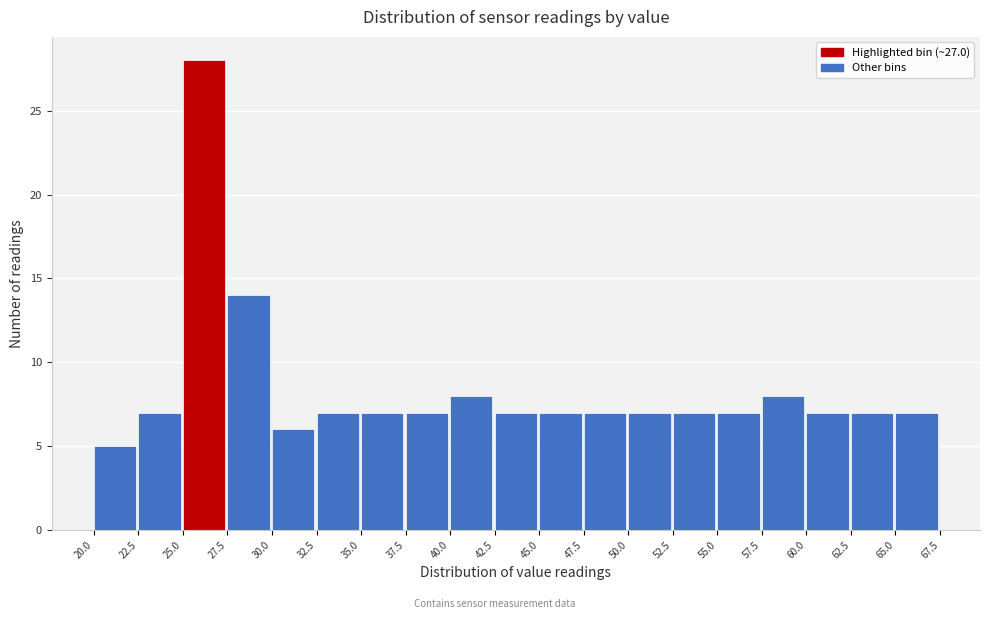

Reading left to right, transcribe this chart: for each bar, give the range it covers on the x-axis and its height. The values are not printed on the chart, so give them approximately, as read against the axis.

20.0 to 22.5: 5
22.5 to 25.0: 7
25.0 to 27.5: 28
27.5 to 30.0: 14
30.0 to 32.5: 6
32.5 to 35.0: 7
35.0 to 37.5: 7
37.5 to 40.0: 7
40.0 to 42.5: 8
42.5 to 45.0: 7
45.0 to 47.5: 7
47.5 to 50.0: 7
50.0 to 52.5: 7
52.5 to 55.0: 7
55.0 to 57.5: 7
57.5 to 60.0: 8
60.0 to 62.5: 7
62.5 to 65.0: 7
65.0 to 67.5: 7